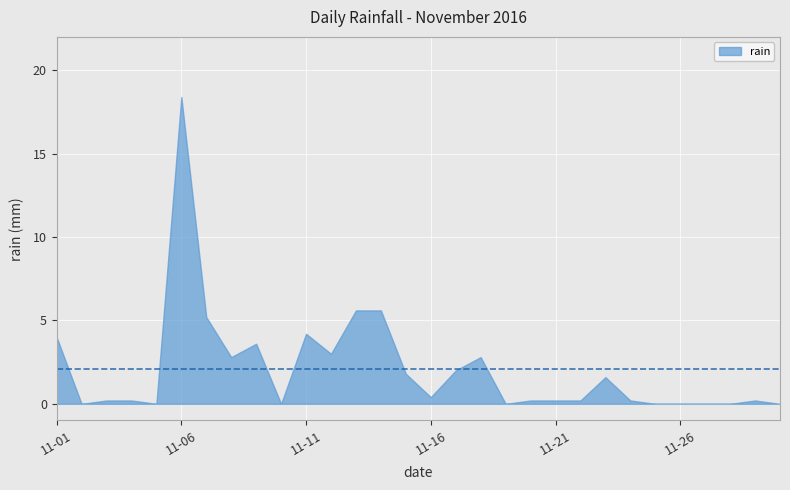

Between 11-03 and 11-14, which is larger?

11-14